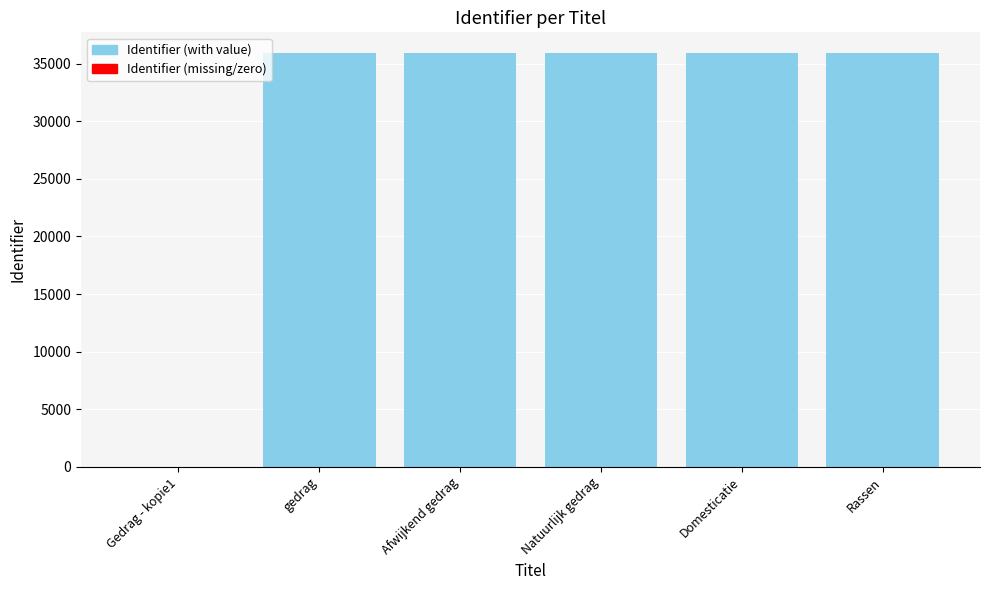

What is the sum of the values at Rassen and Domesticatie?

71816